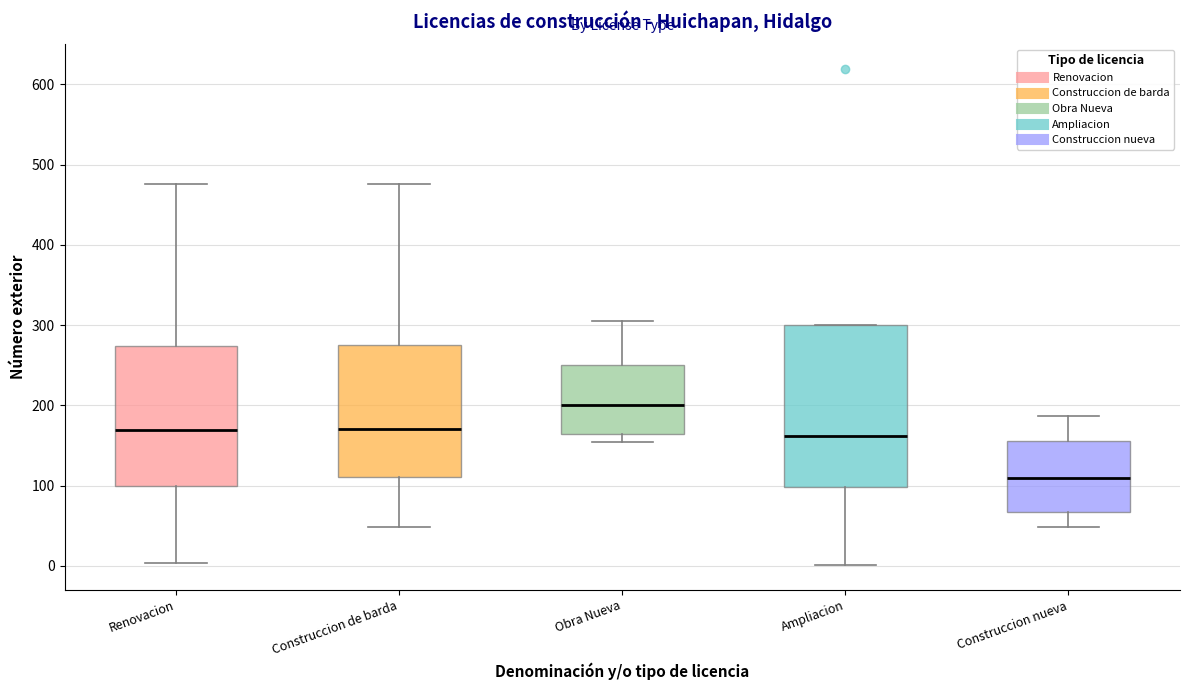

Which box has the lowest median line?

Construccion nueva